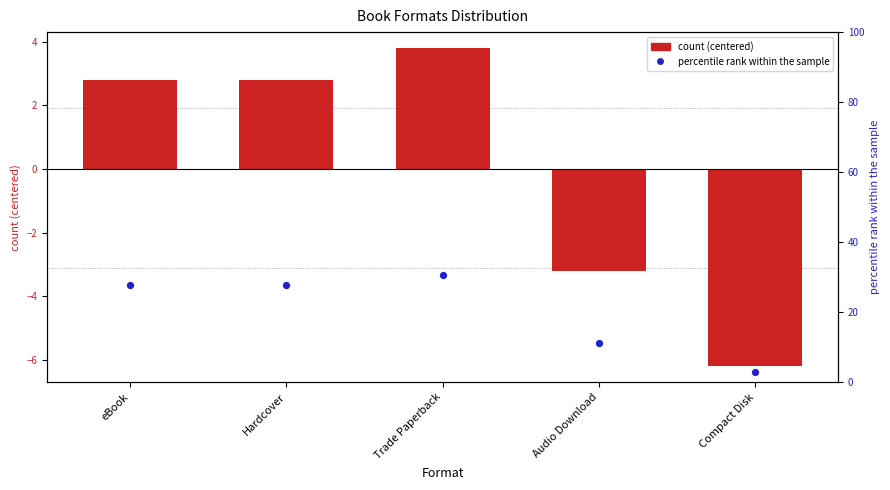

At how many categories does at least one series exceed 12?

3